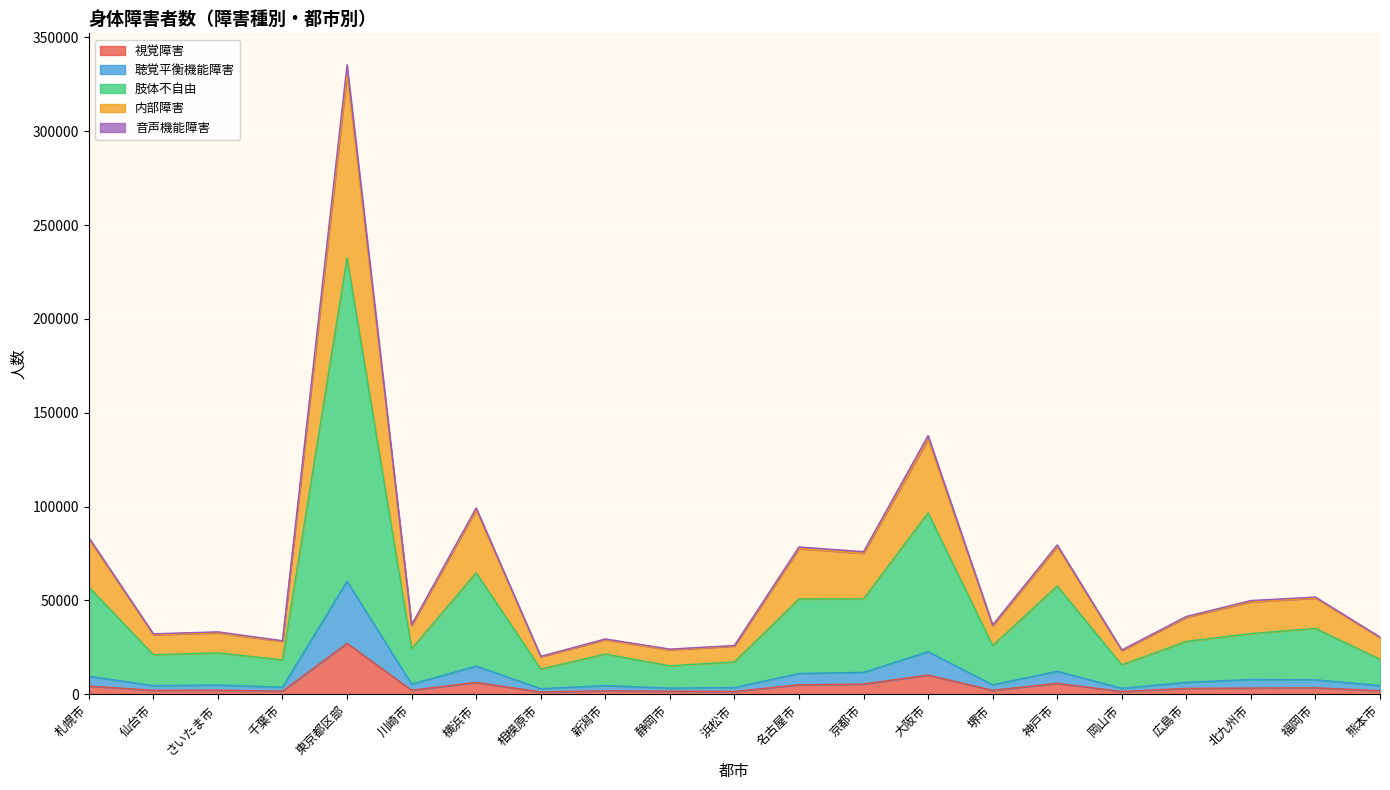

At which category does 聴覚平衡機能障害 reach its first local peak?

さいたま市